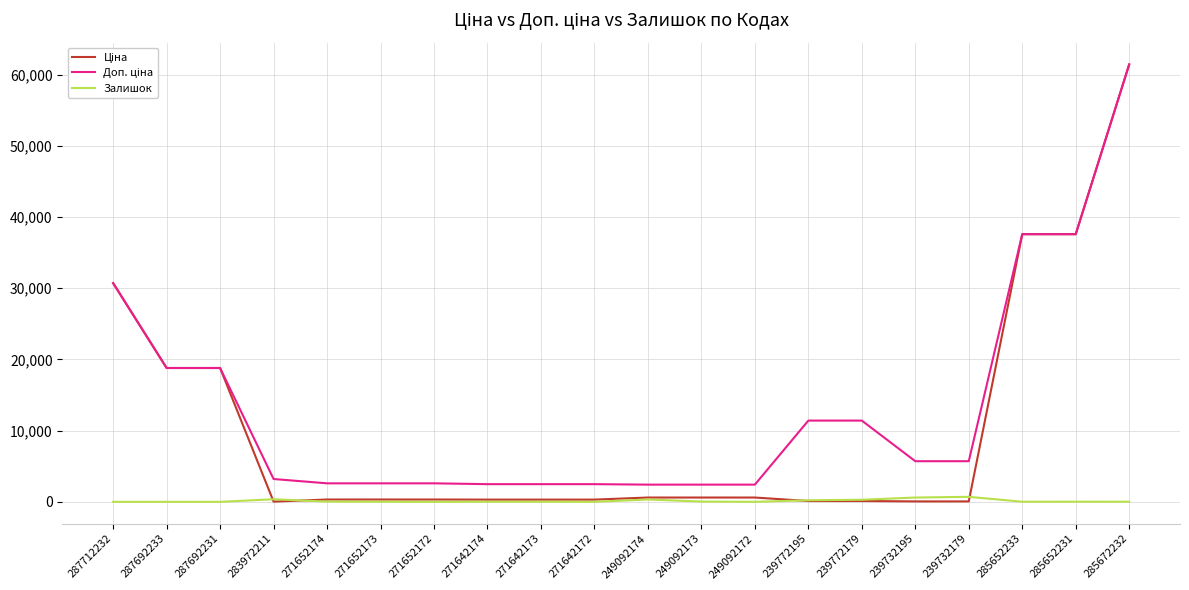

What is the spread (max minus min) of values at 287692233?

18796.8